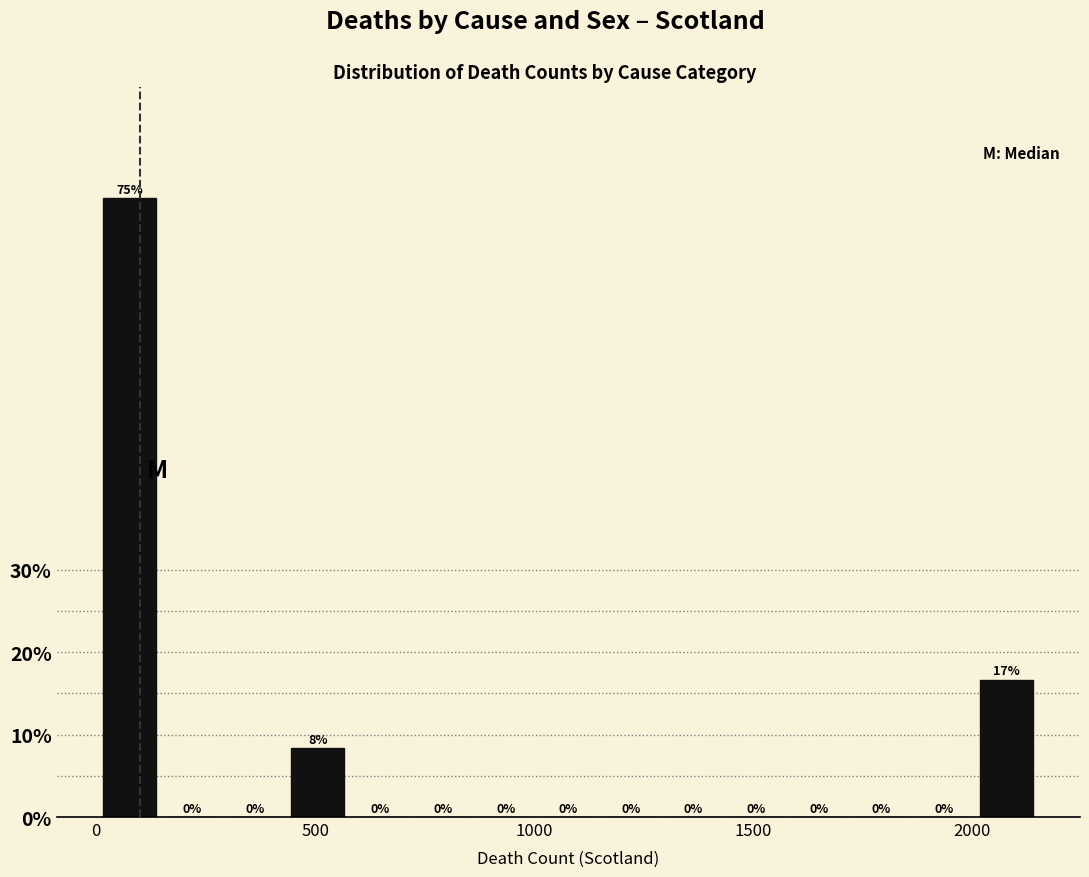

Around what value on the x-axis is the tallest bar? Give the approximate position of its centre, as read against the axis.

100